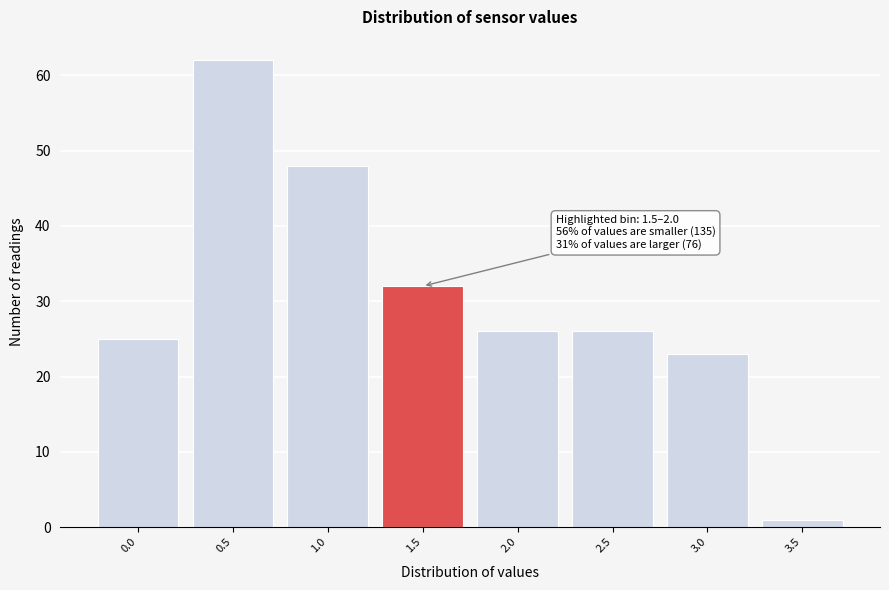

Reading left to right, transcribe all the data shown in this chart.

0.0=25	0.5=62	1.0=48	1.5=32	2.0=26	2.5=26	3.0=23	3.5=1